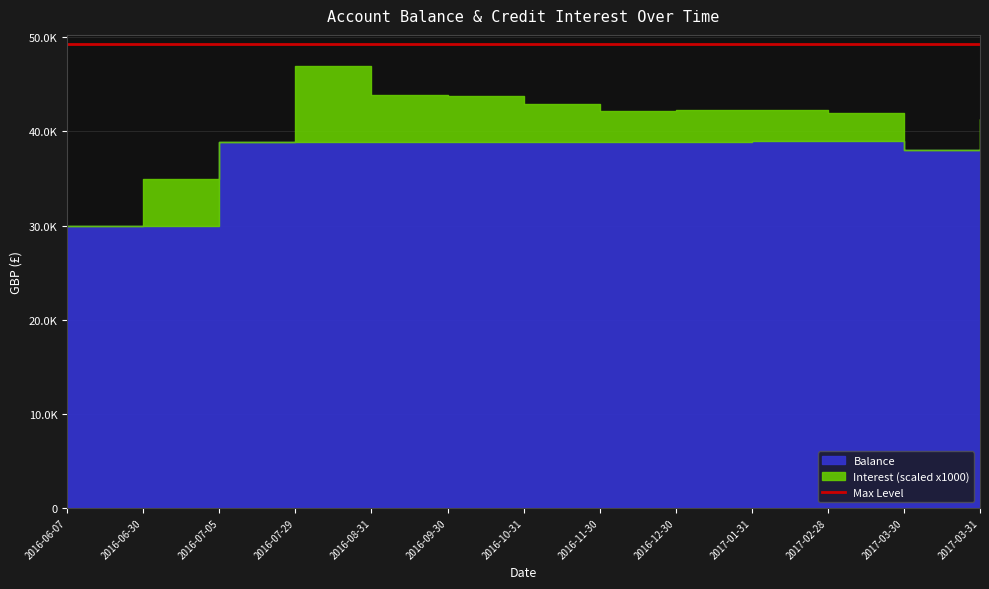

Read the Interest value at 2016-11-30.

3.2